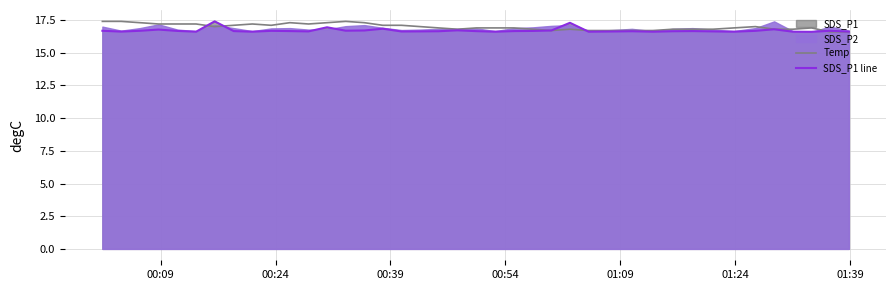

Reading left to right, list all the values displayed in this chart.

Temp: 17.4	17.4	17.3	17.2	17.2	17.2	17.0	17.1	17.2	17.1	17.3	17.2	17.3	17.4	17.3	17.1	17.1	17.0	16.9	16.8	16.9	16.9	16.9	16.8	16.7	16.8	16.7	16.7	16.7	16.7	16.8	16.8	16.8	16.9	17.0	16.8	16.8	16.9	16.6	16.6
SDS_P1 line: 16.7	16.6	16.7	16.8	16.7	16.6	17.4	16.7	16.6	16.7	16.7	16.6	16.9	16.7	16.7	16.8	16.6	16.6	16.6	16.7	16.7	16.6	16.7	16.7	16.7	17.3	16.6	16.6	16.6	16.6	16.6	16.7	16.6	16.6	16.7	16.8	16.6	16.6	16.7	16.6